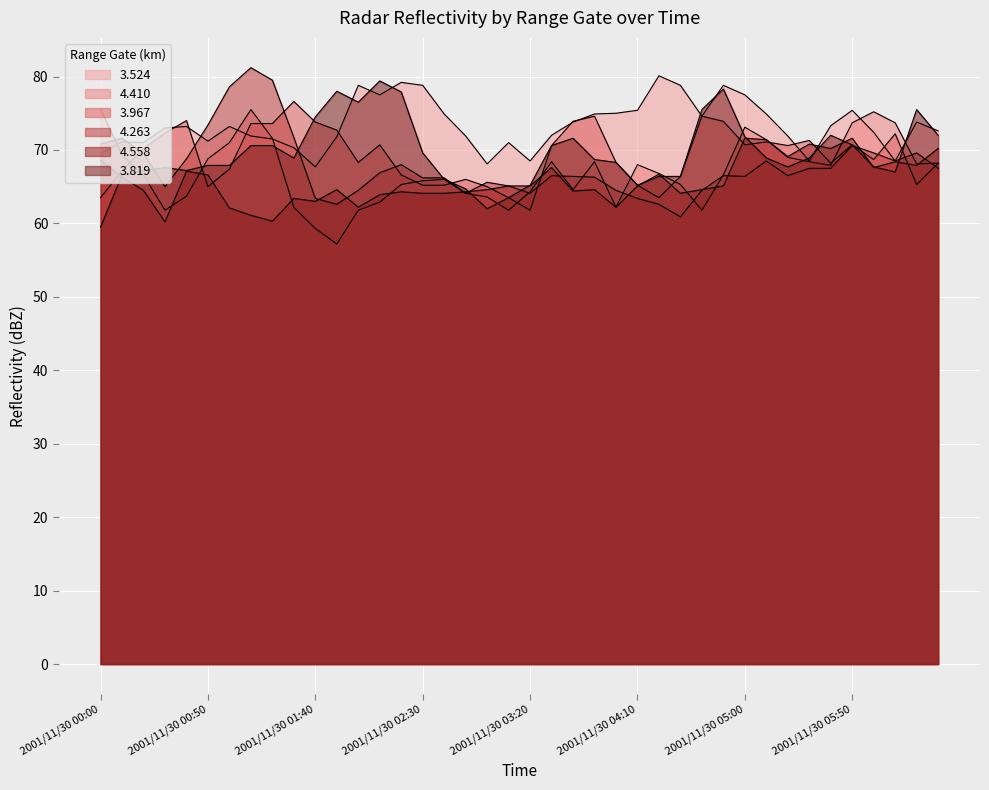

What are all the series names shown in the legend?

3.524, 4.410, 3.967, 4.263, 4.558, 3.819